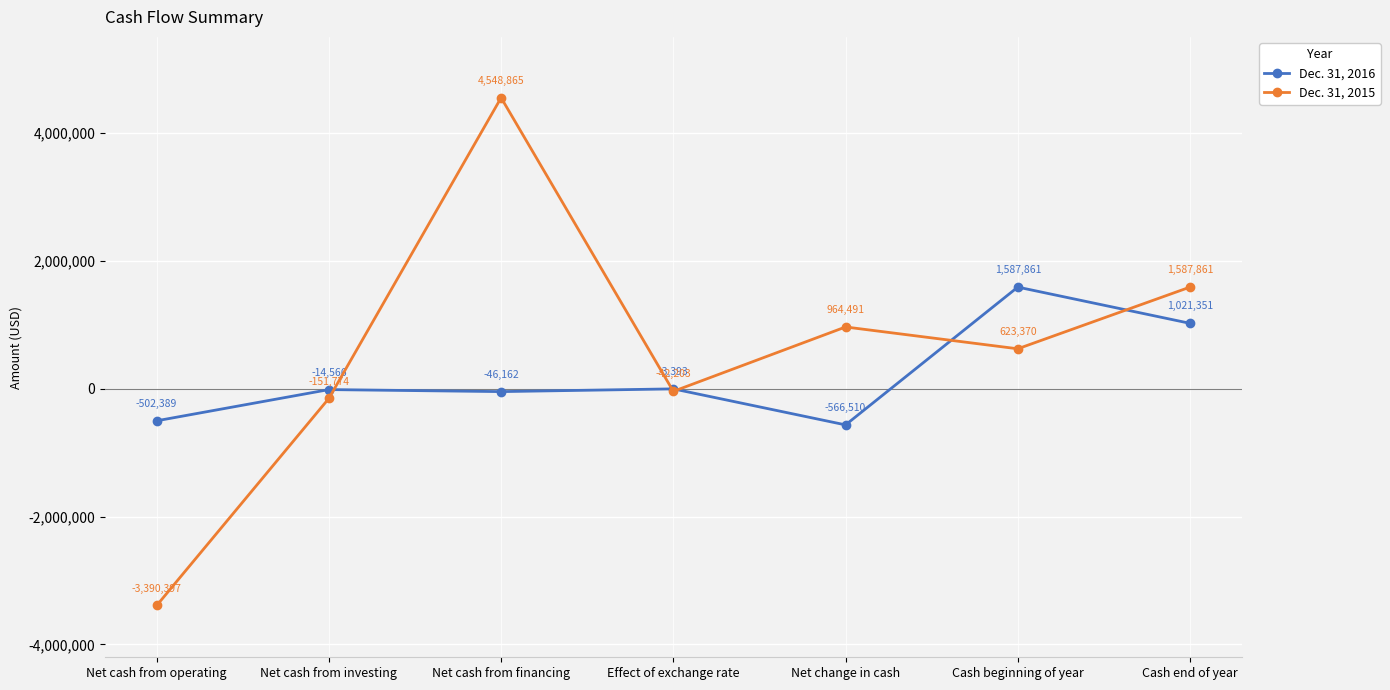

What is the difference between the second highest and second lowest values in the Dec. 31, 2015 series?

1739635